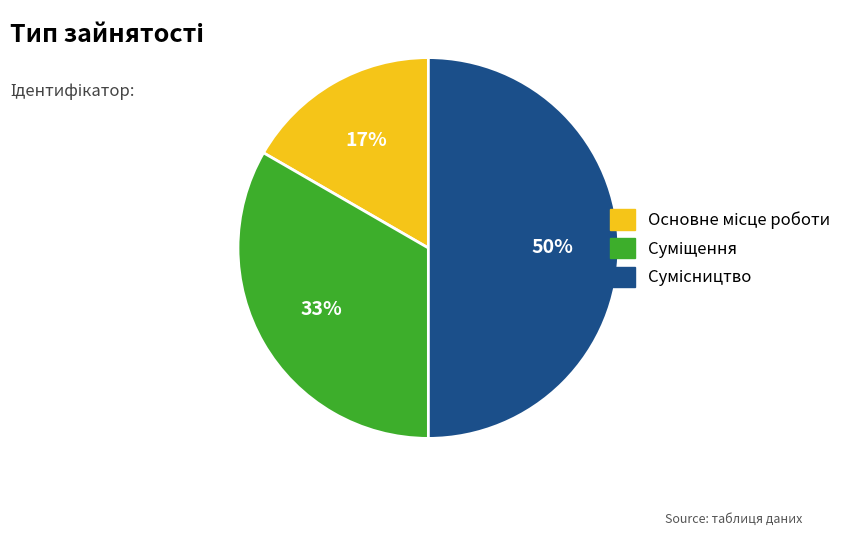

To the nearest percent, what is the average slice percentage?

33%